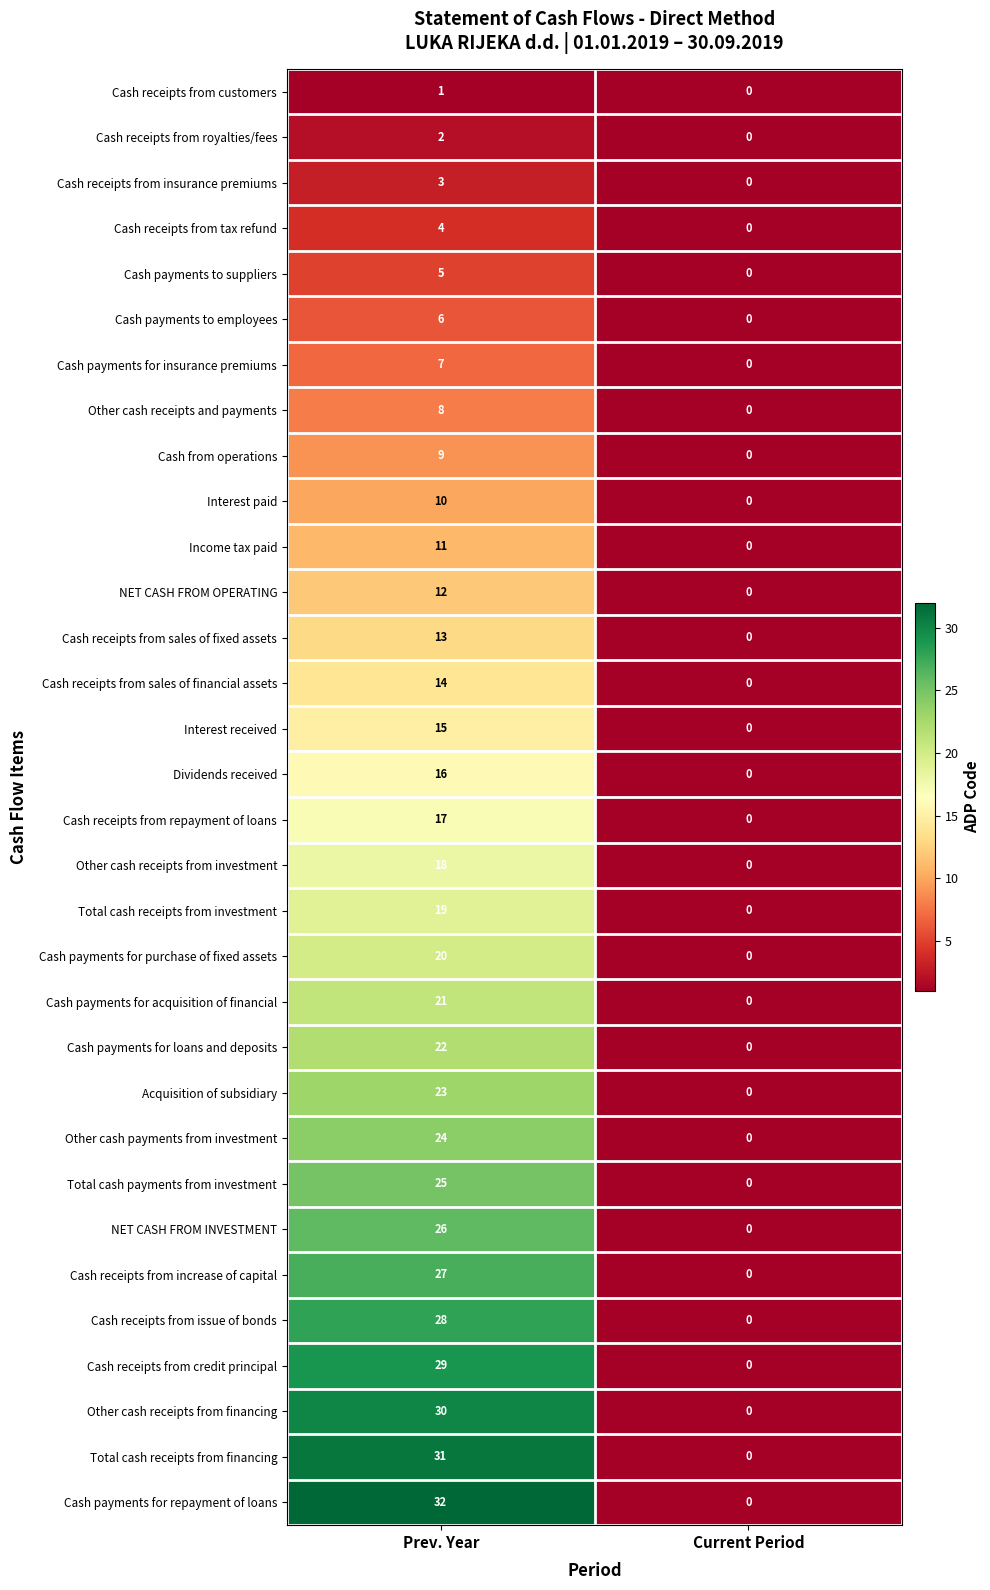

Between Prev. Year and Current Period, which series saw the biggest shift?

Cash payments for repayment of loans